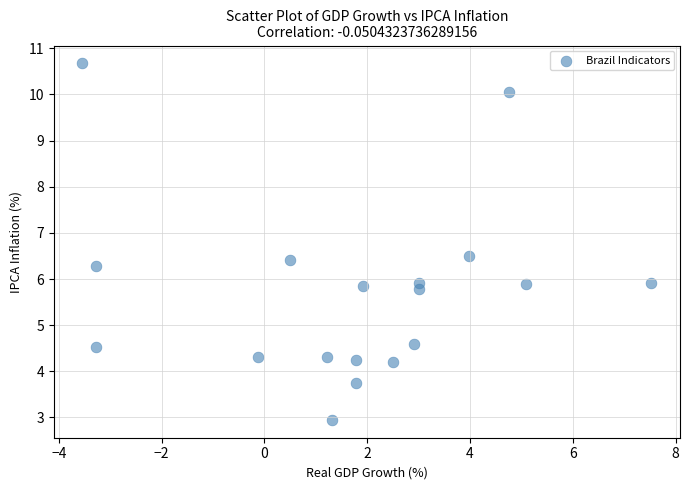

What is the range of X values (max minus min)?

11.1